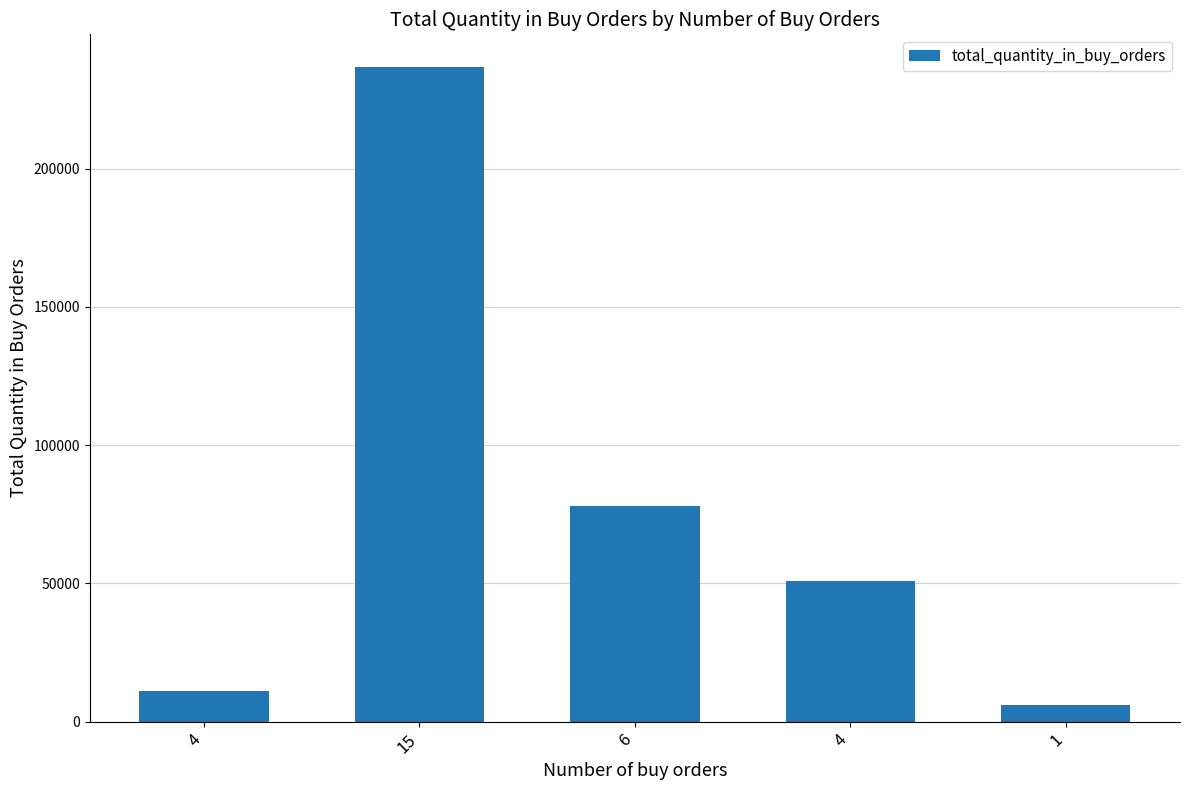

How many series are shown in this chart?

1